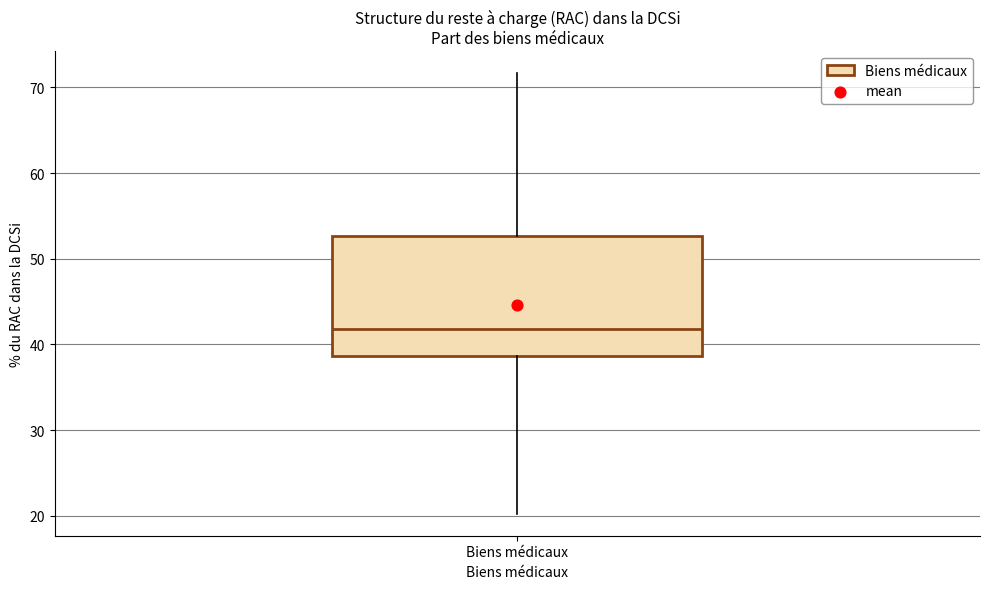

Where does the upper whisker of the box for Biens médicaux end on the y-axis? The values are not printed on the chart, so give them approximately, as read against the axis.

72